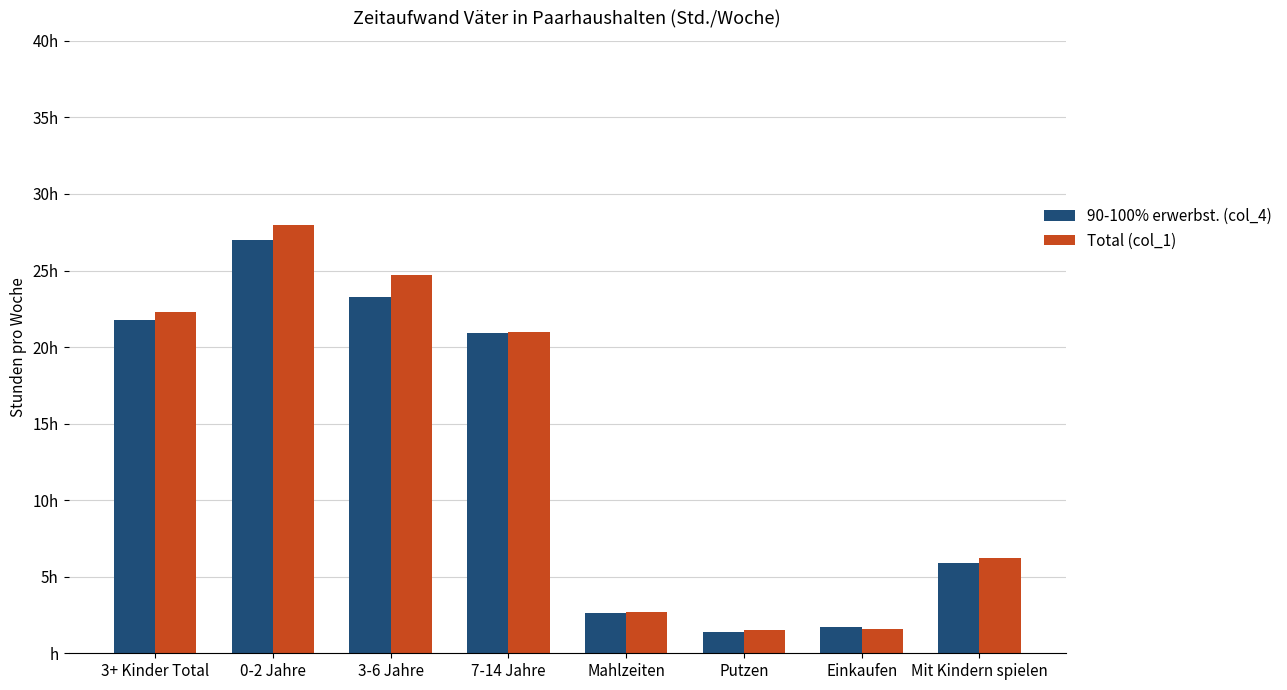

Which series has the widest spread of values?

Total (col_1)